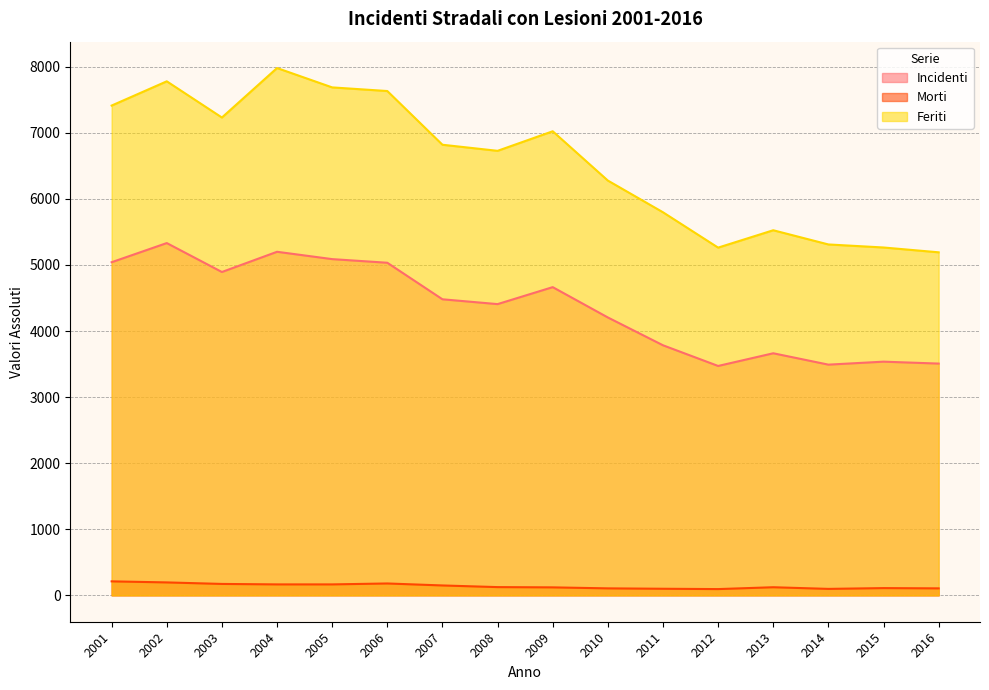

True or false: Incidenti has more than 2 interior local peaks.

True